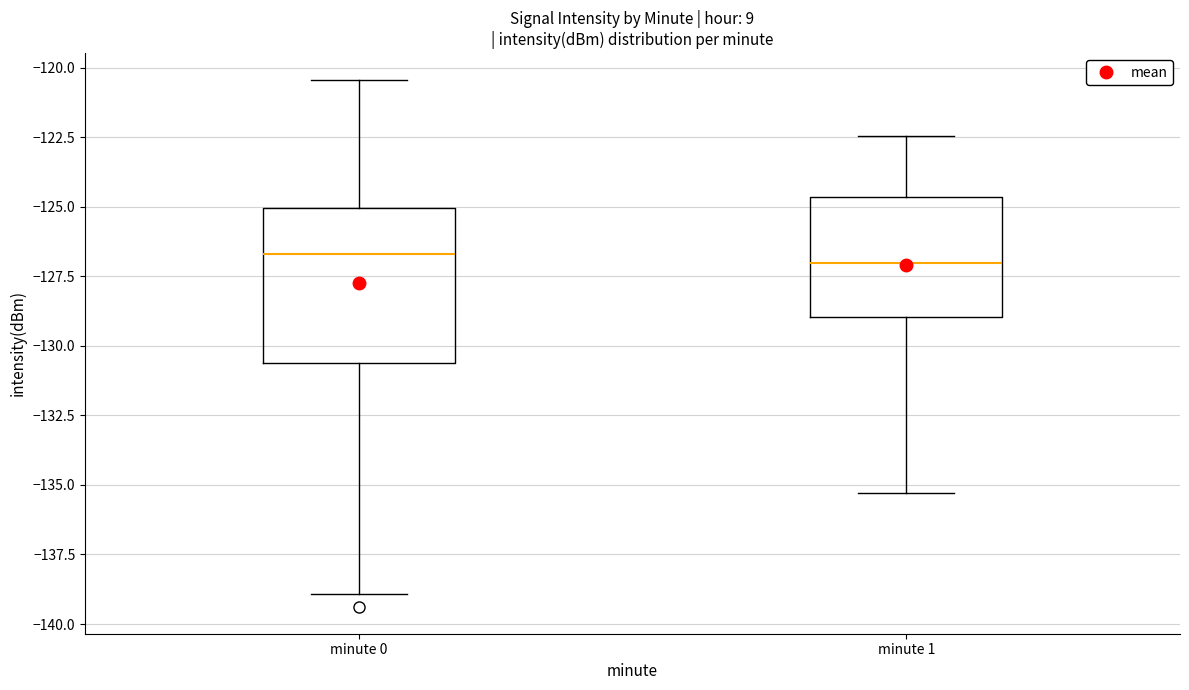

Reading left to right, read every box against the y-axis: the position of its median line, the range the box covers, and the ends of its whiskers. The values are not printed on the chart, so give them approximately, as read against the axis.

minute 0: median -126.5, box -130.5 to -125.0, whiskers -139.0 to -120.5
minute 1: median -127.0, box -129.0 to -124.5, whiskers -135.5 to -122.5